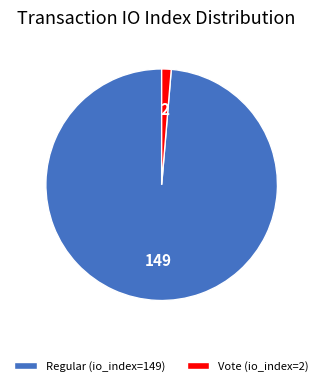

Which slice is the smallest?

Vote (io_index=2)